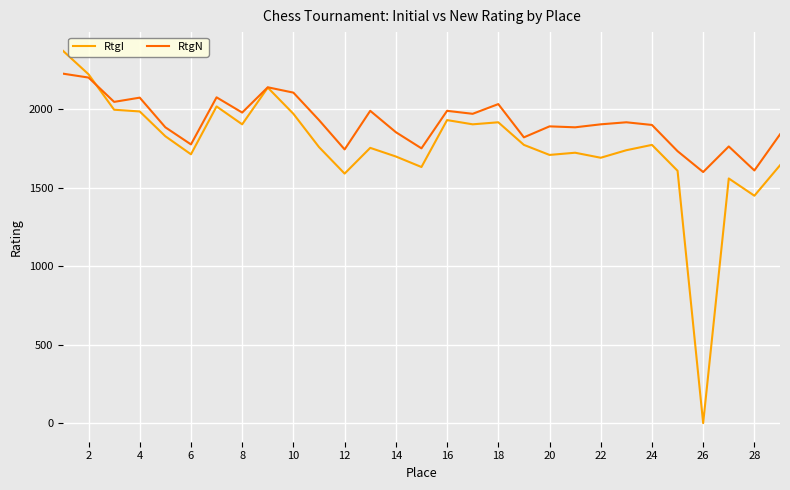

Which series has the widest spread of values?

RtgI